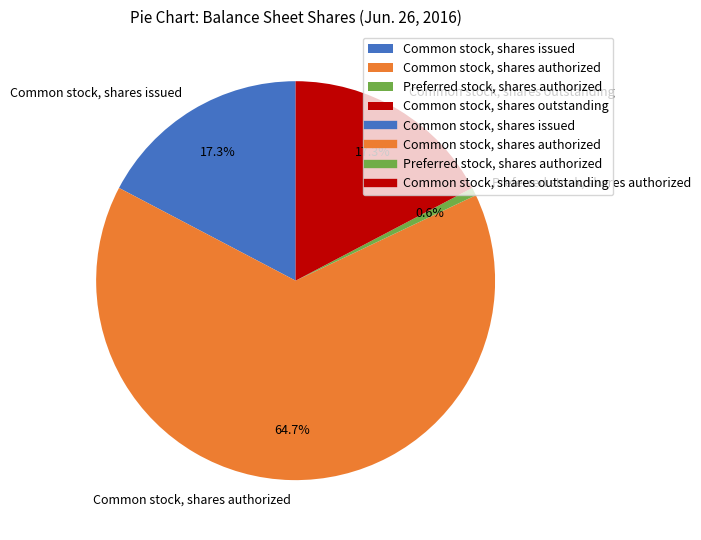

Do Common stock, shares authorized and Common stock, shares outstanding together represent more than half of the pie?

Yes